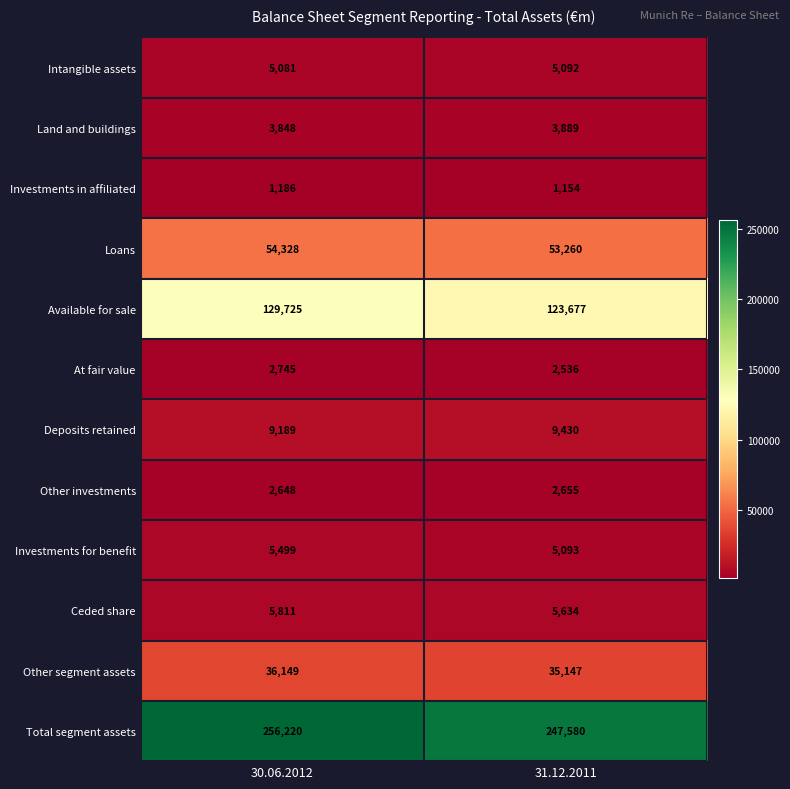

Reading left to right, what are all the values shown in this chart?

Intangible assets: 5081	5092
Land and buildings: 3848	3889
Investments in affiliated: 1186	1154
Loans: 54328	53260
Available for sale: 129725	123677
At fair value: 2745	2536
Deposits retained: 9189	9430
Other investments: 2648	2655
Investments for benefit: 5499	5093
Ceded share: 5811	5634
Other segment assets: 36149	35147
Total segment assets: 256220	247580